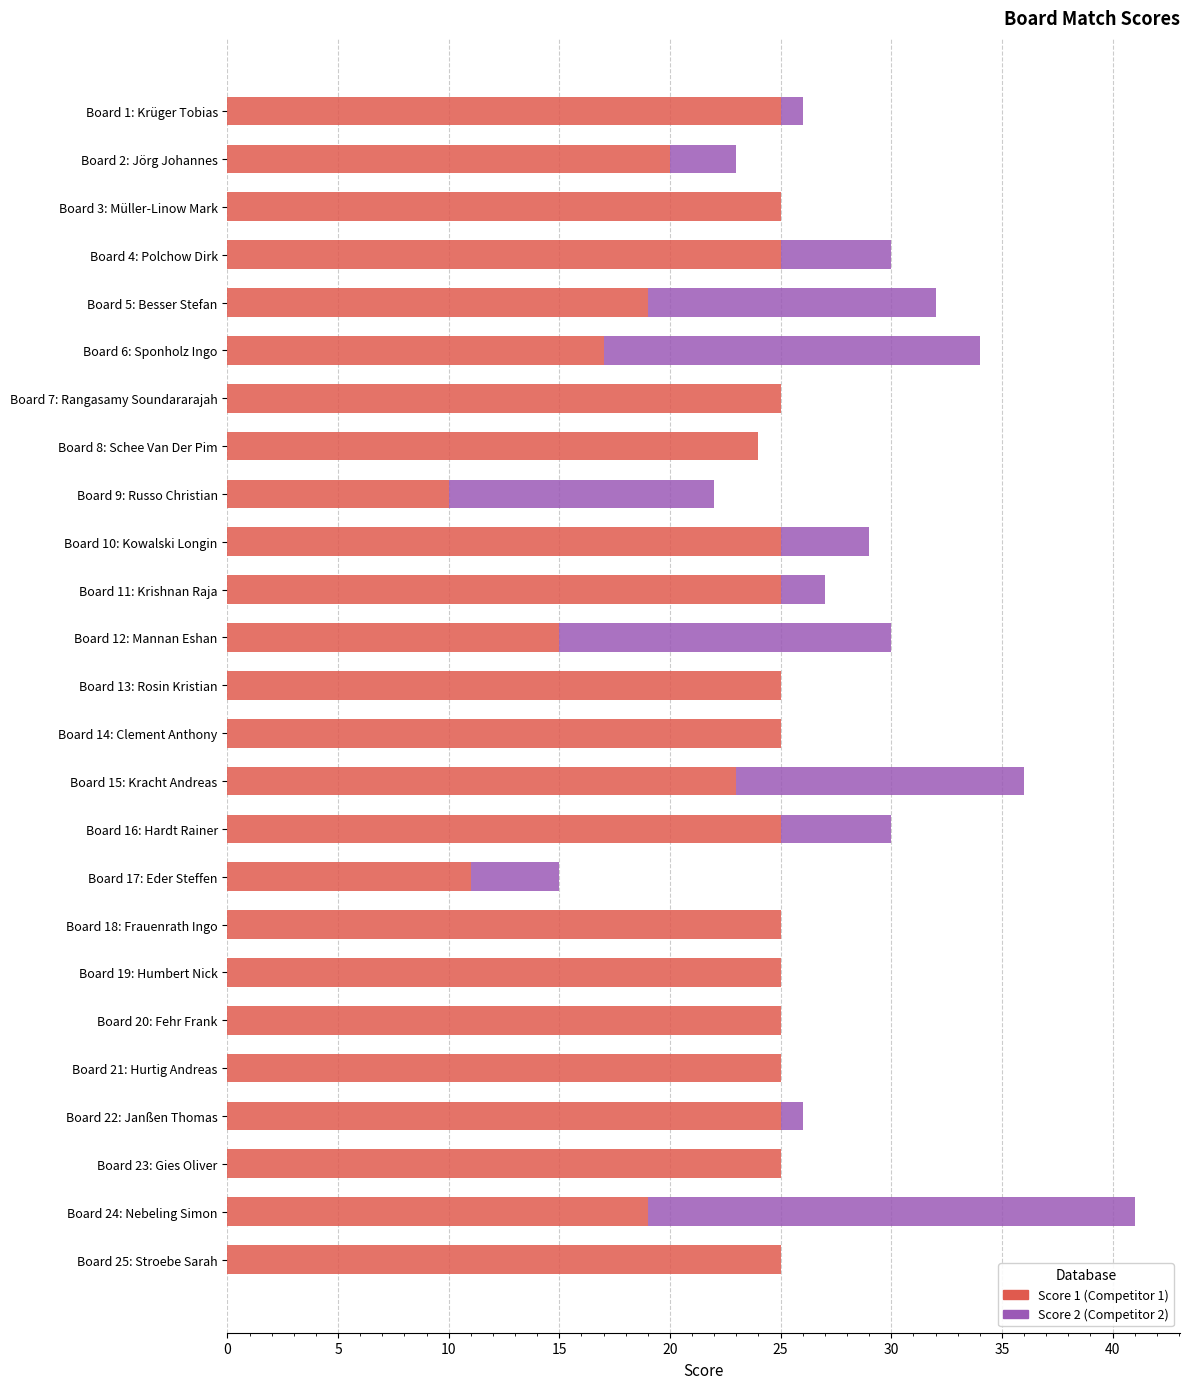

At which category is the sum across all series the highest?

Board 24: Nebeling Simon